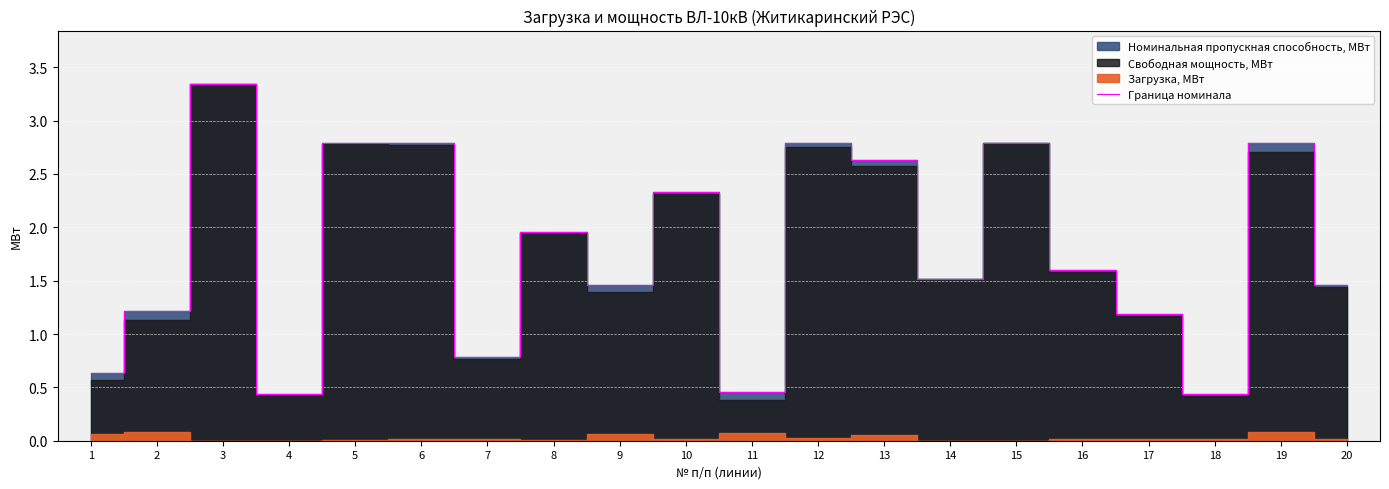

Which has a higher value, 8 or 7?

8